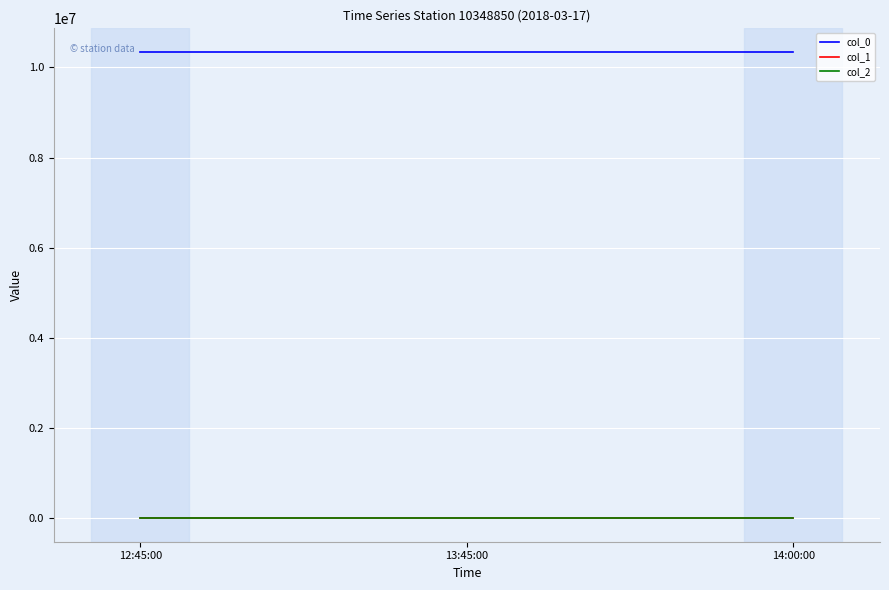

Reading left to right, transcribe all the data shown in this chart.

col_0: 10348850.0	10348850.0	10348850.0
col_1: 39.4	39.4	39.4
col_2: -119.9	-119.9	-119.9